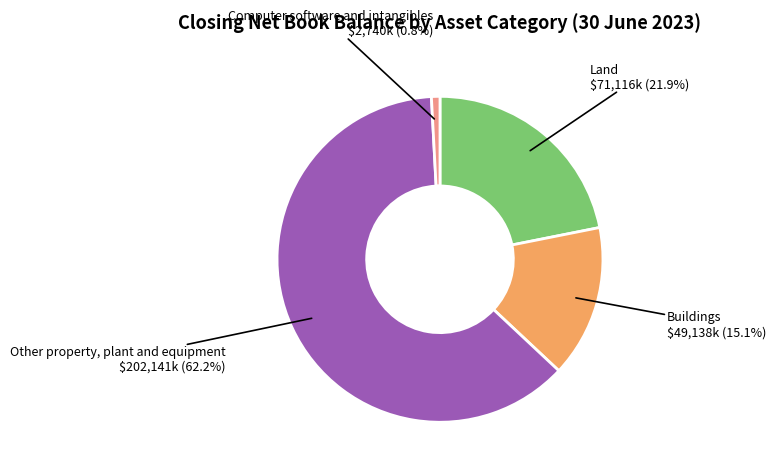

To the nearest percent, what is the combined percentage of Computer software and intangibles and Land?

23%